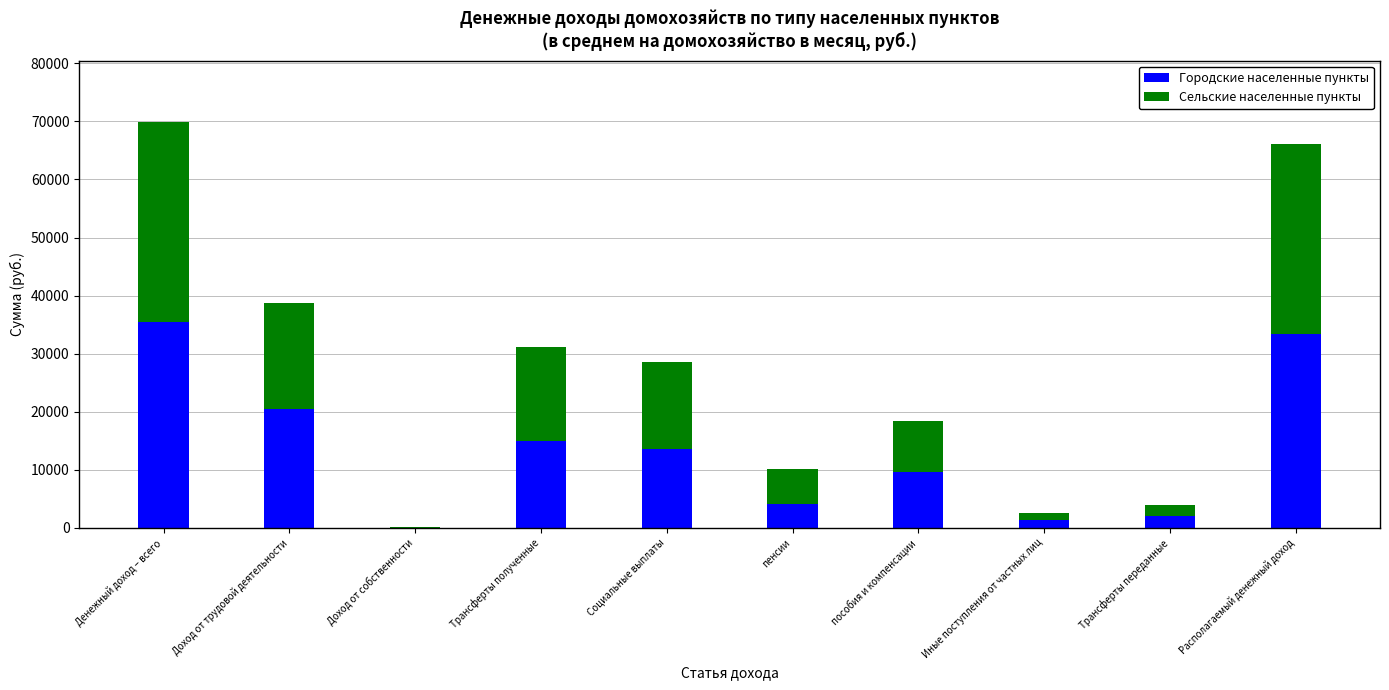

The Городские населенные пункты series shows 0.0 at Доход от собственности. True or false?

True